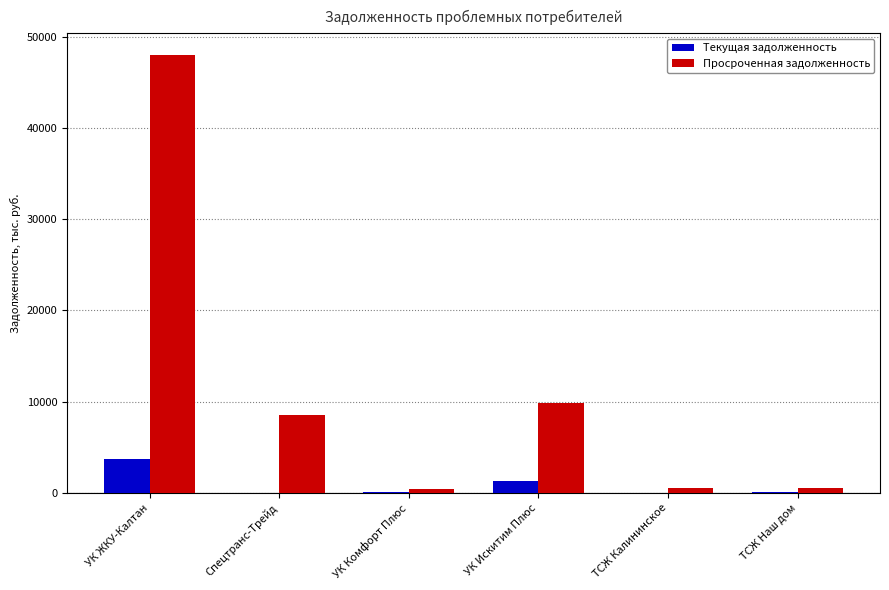

True or false: Текущая задолженность has a value of 1264.5 at УК Искитим Плюс.

True